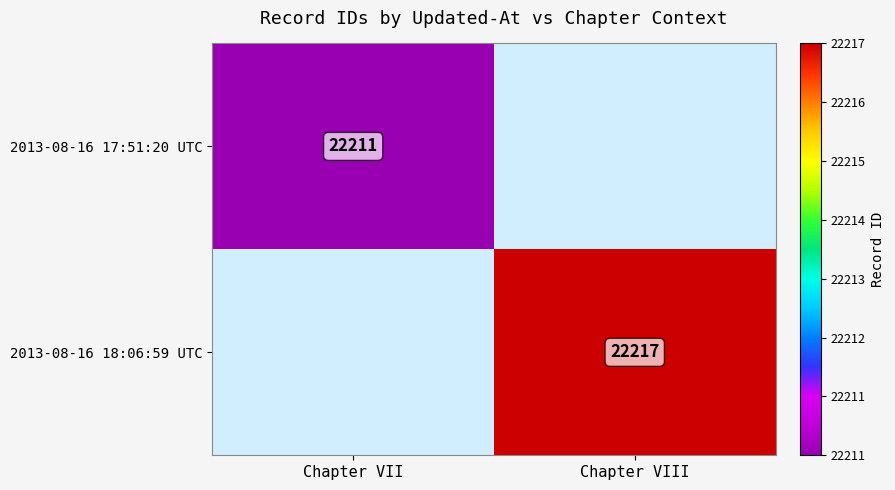

How many data points does each series have?

2